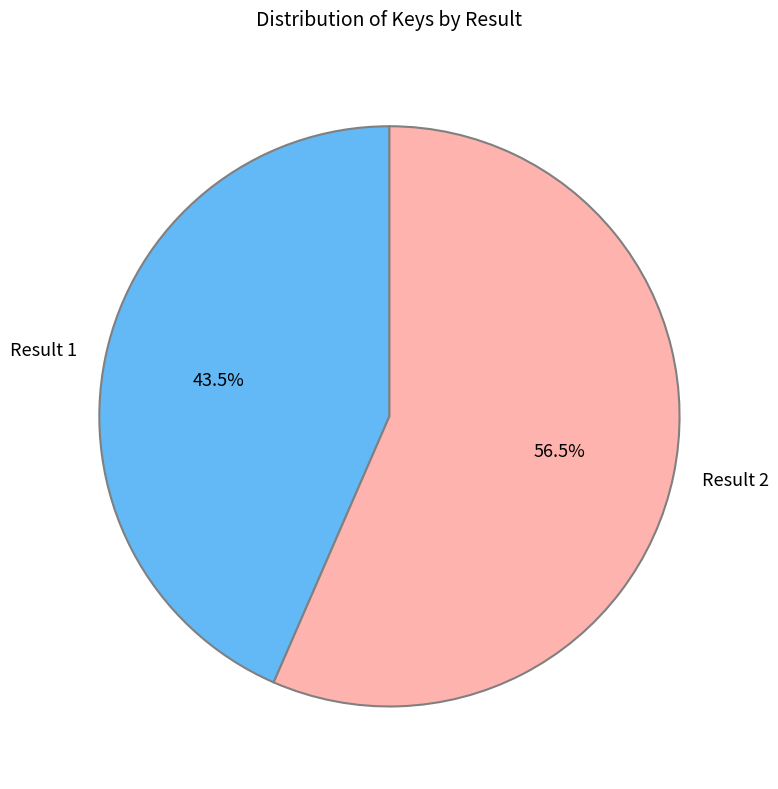

Rank the categories by value from highest to lowest.

Result 2, Result 1